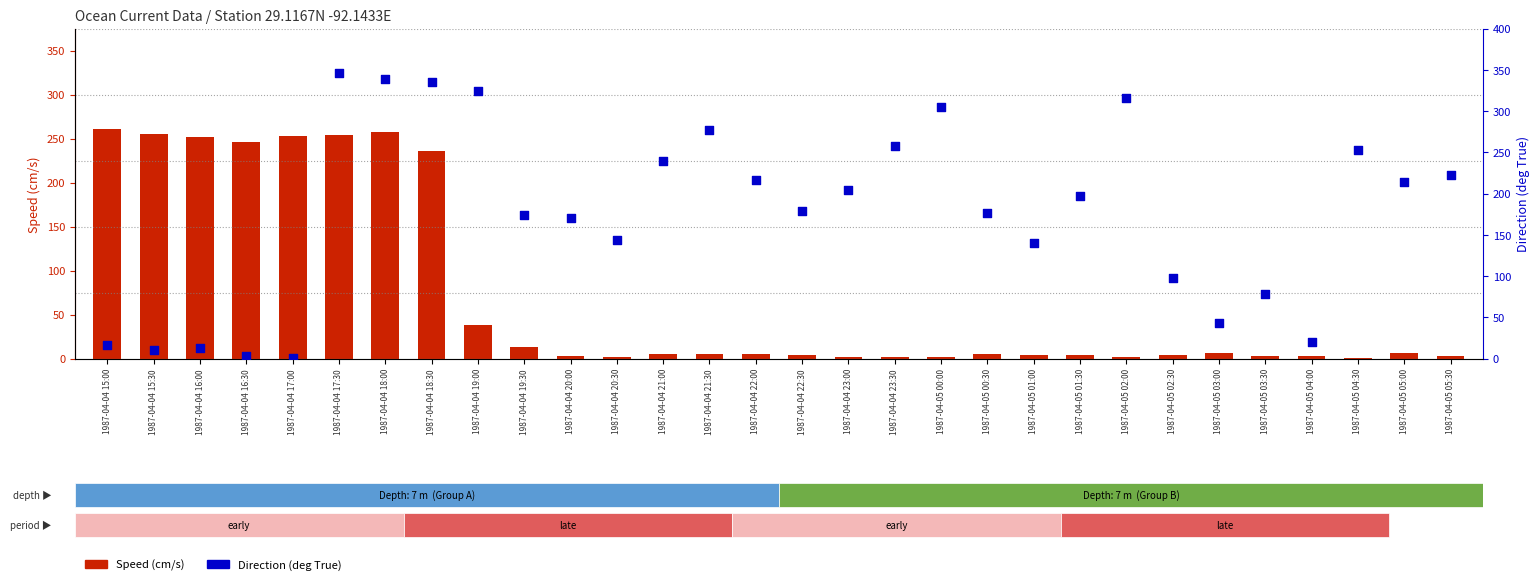

What are all the series names shown in the legend?

Speed (cm/s), Direction (deg True)